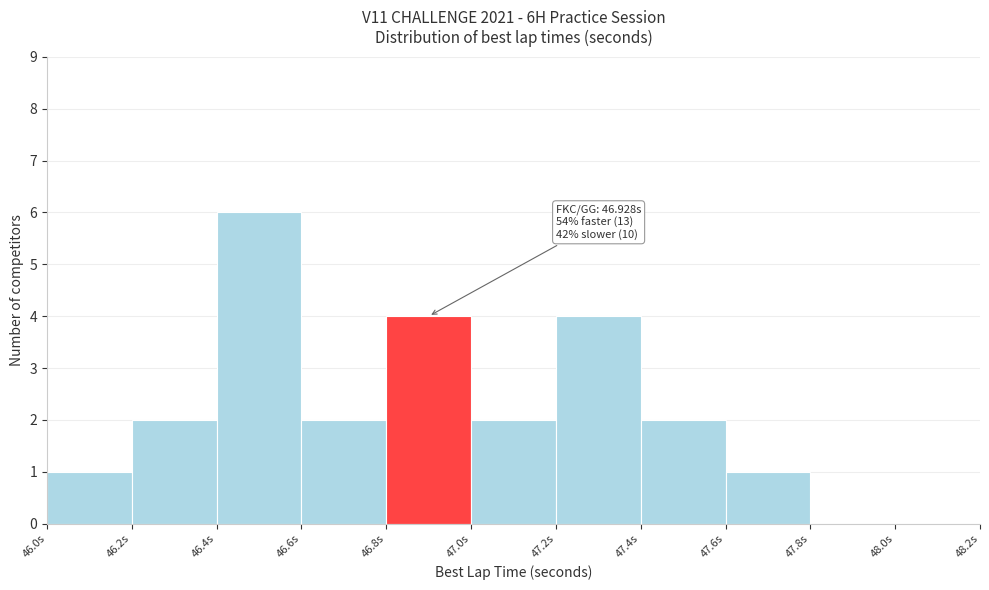

Over which range of the x-axis is the bar tallest?

46.4 to 46.6